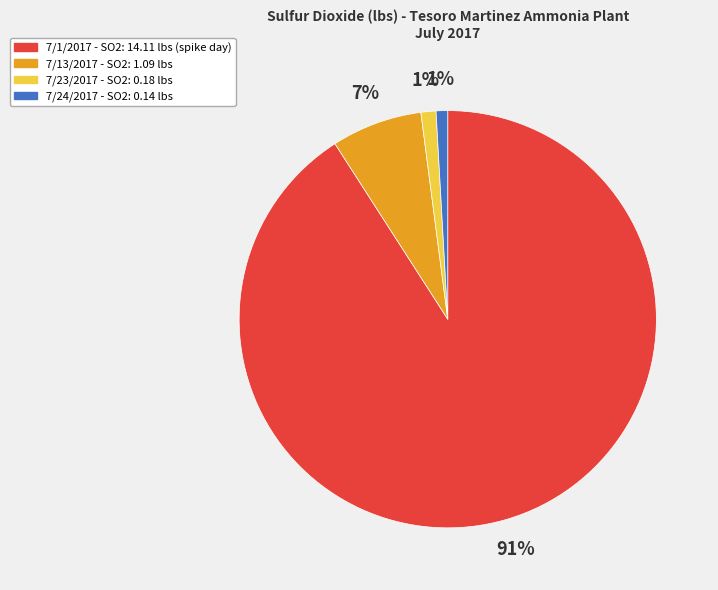

Between 7/24/2017 and 7/13/2017, which is larger?

7/13/2017